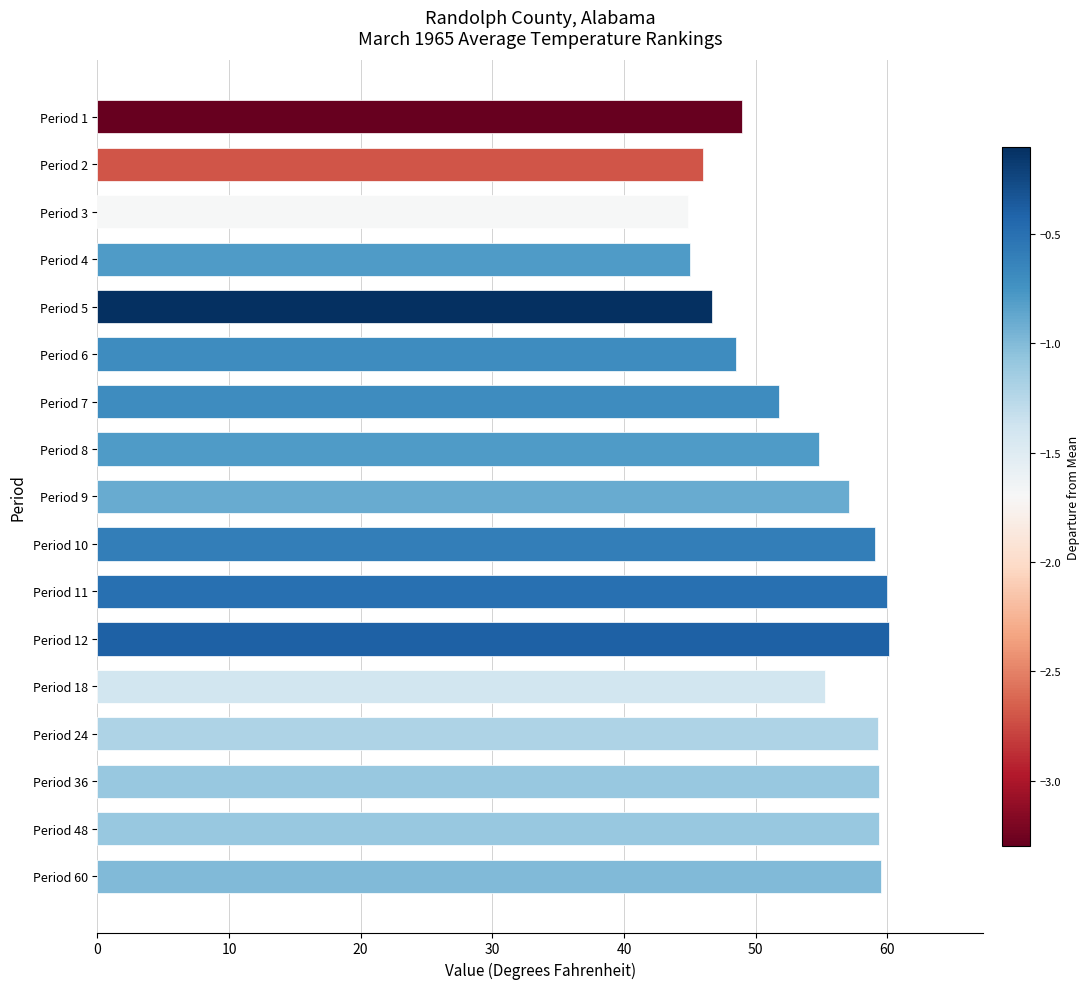

What is the change in value from Period 9 to Period 60?

+2.4